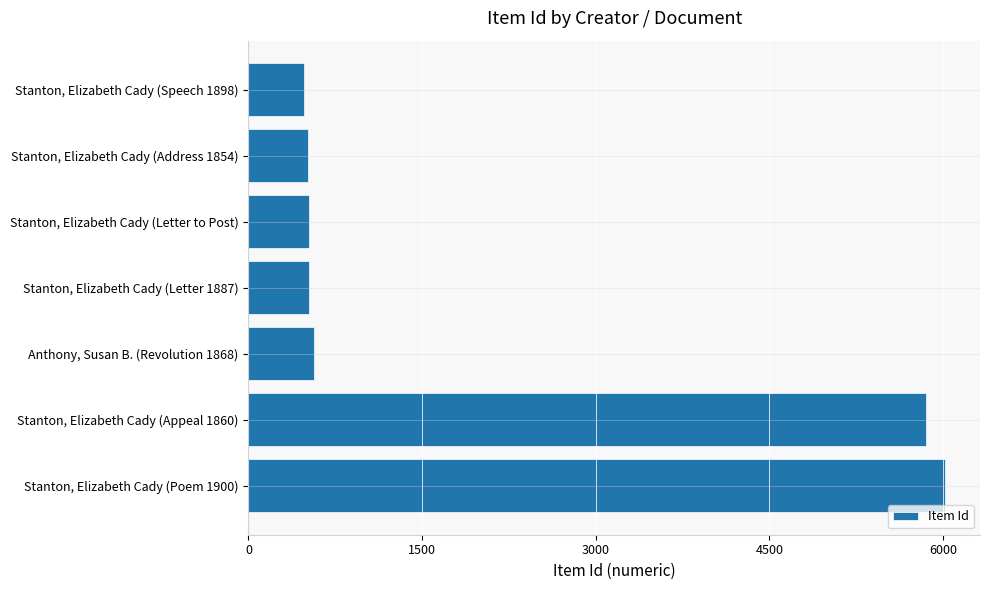

At which category does the chart reach its peak across all series?

Stanton, Elizabeth Cady (Poem 1900)